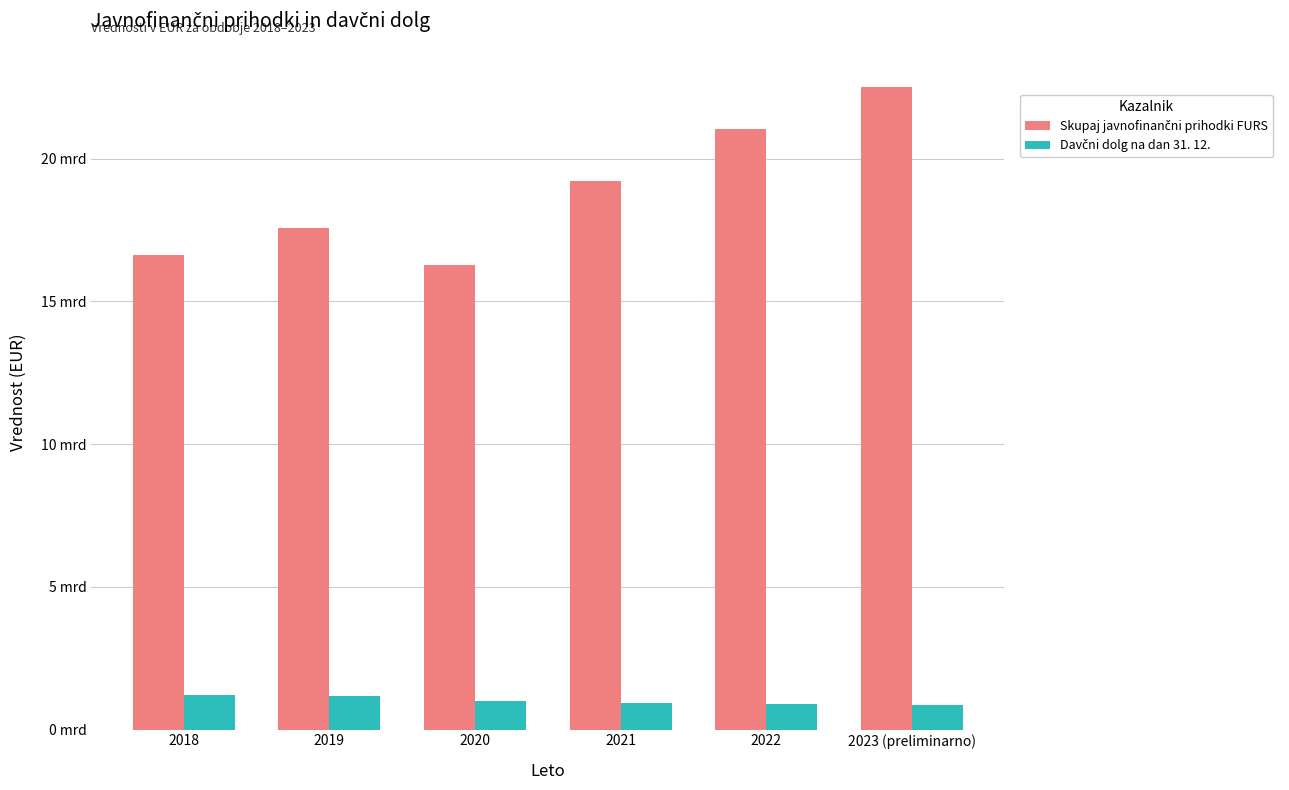

What are all the series names shown in the legend?

Skupaj javnofinančni prihodki FURS, Davčni dolg na dan 31. 12.